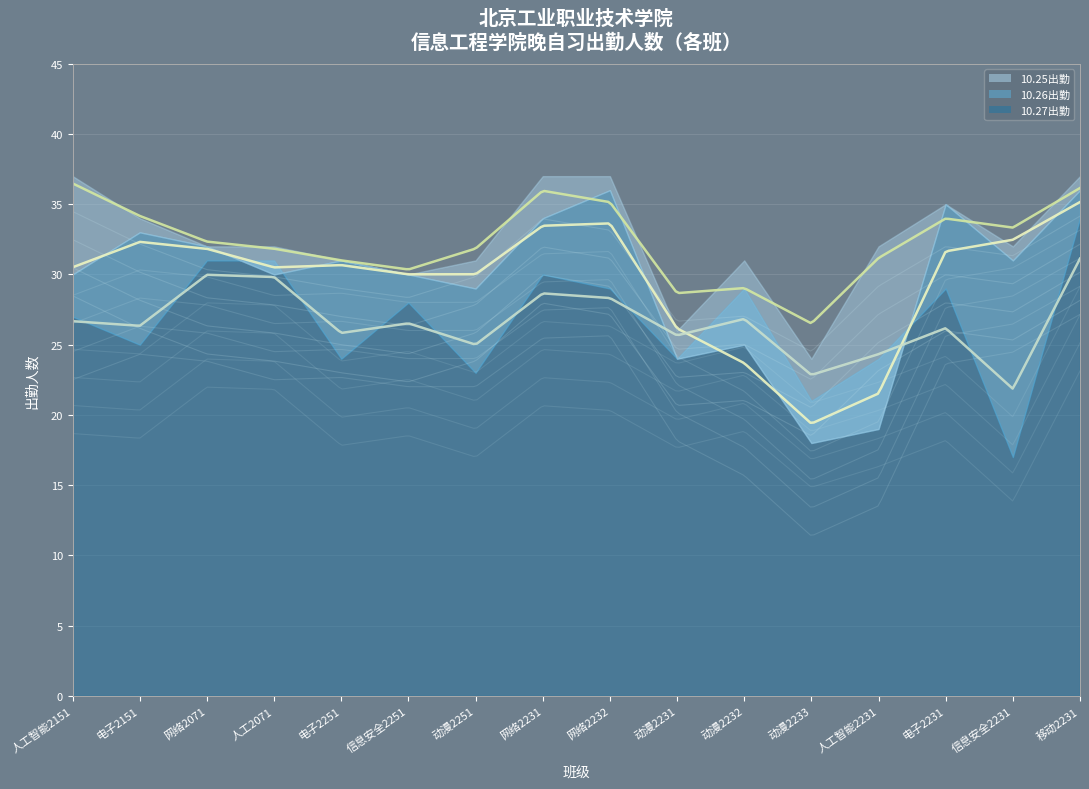

What is the minimum value shown in the chart?

17